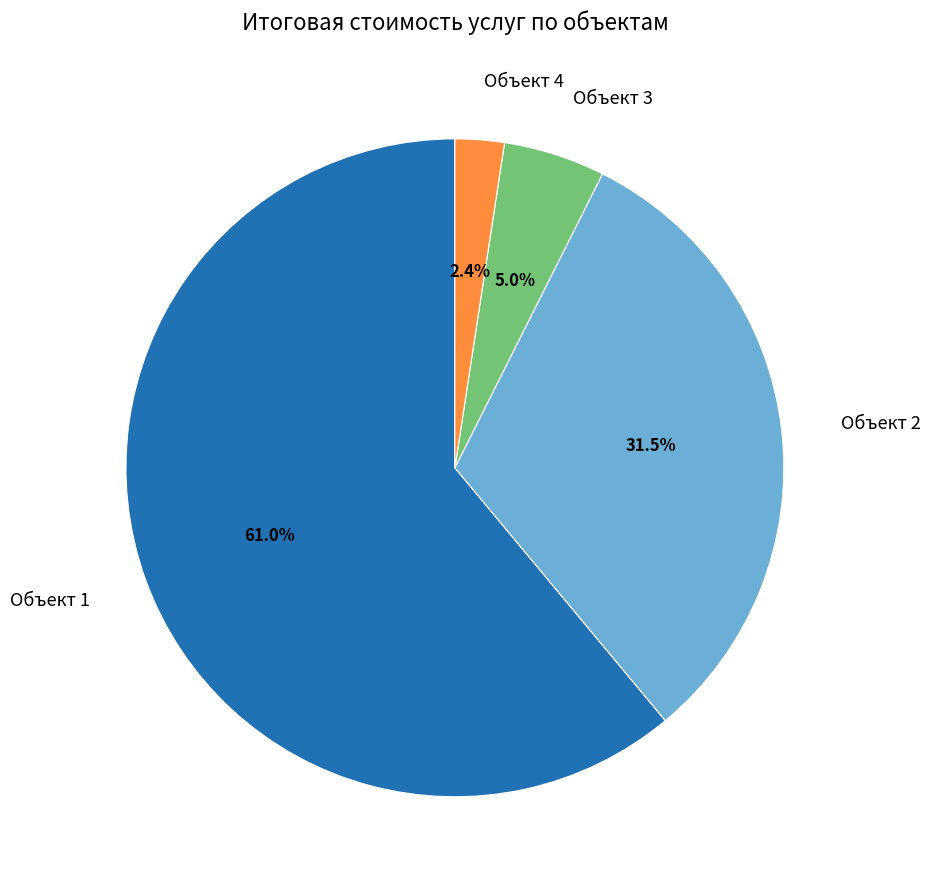

Is Объект 1 the majority of the pie?

Yes